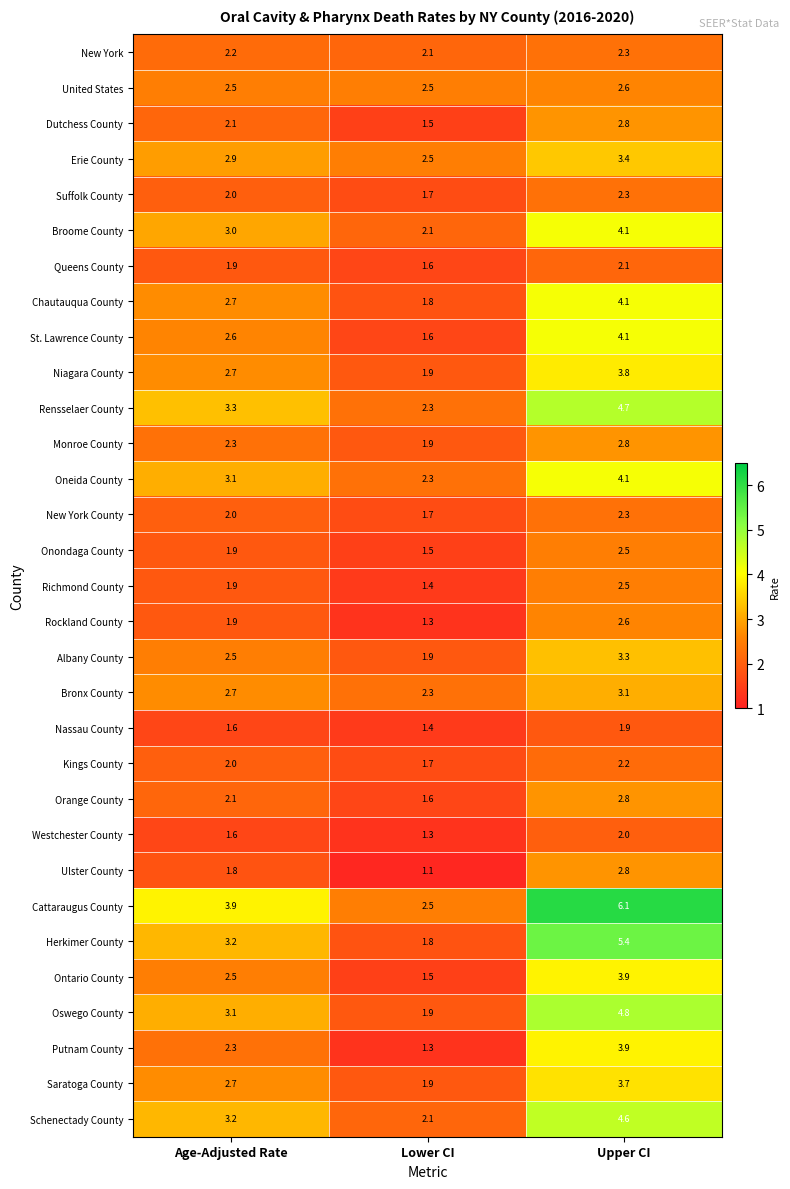

What is the difference between the highest and lowest values at Lower CI?

1.4